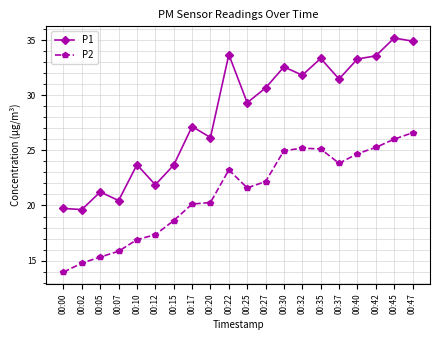

At which label is P1 closest to 27?

00:17